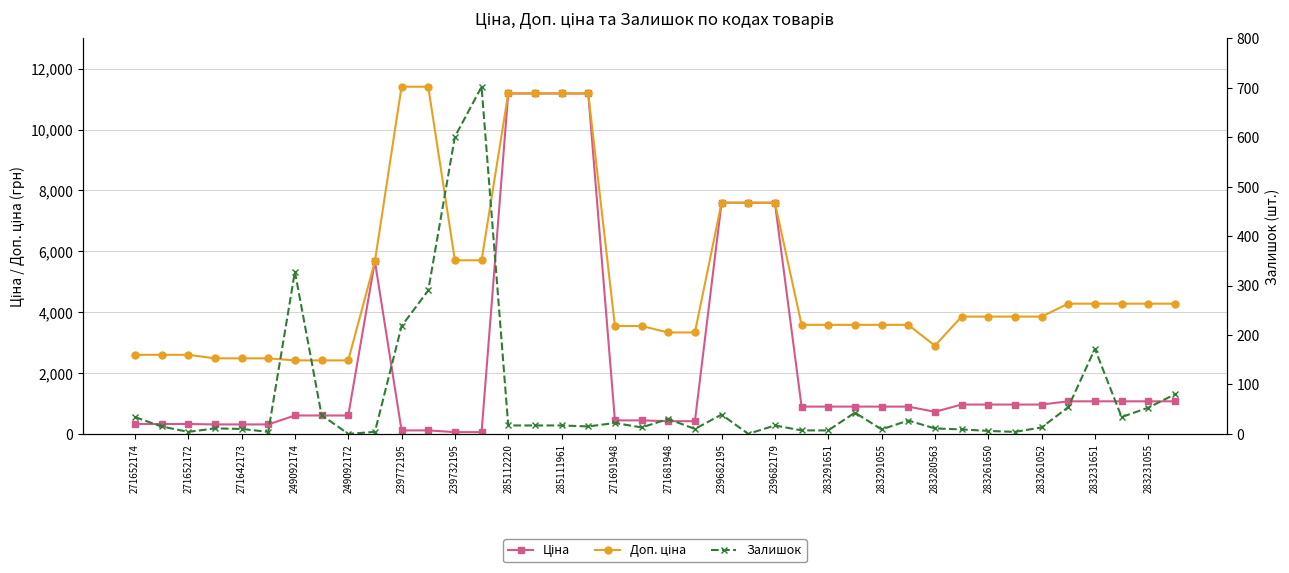

True or false: Залишок and Доп. ціна cross at least once.

False